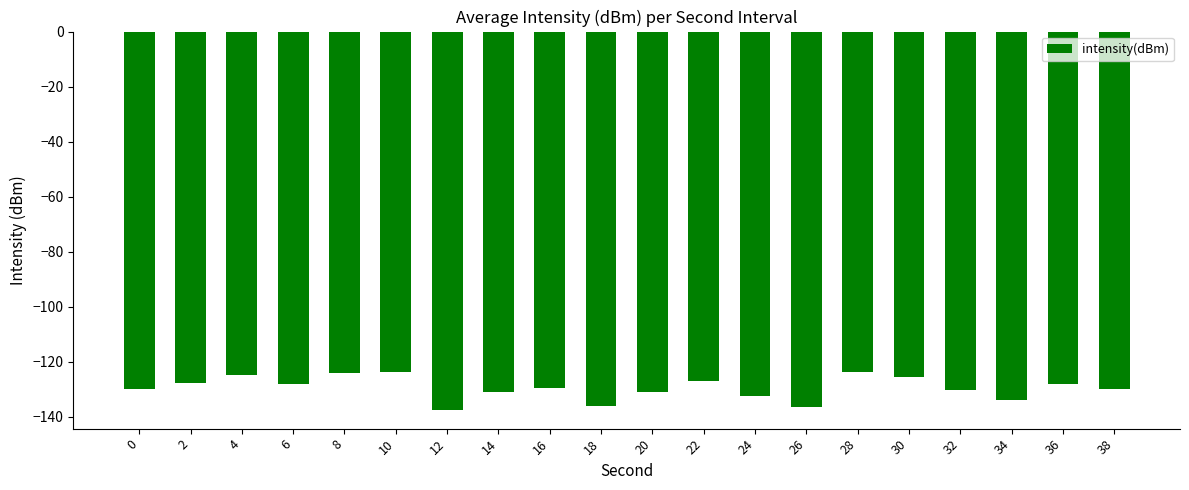

What is the difference between the second highest and second lowest values?

12.5